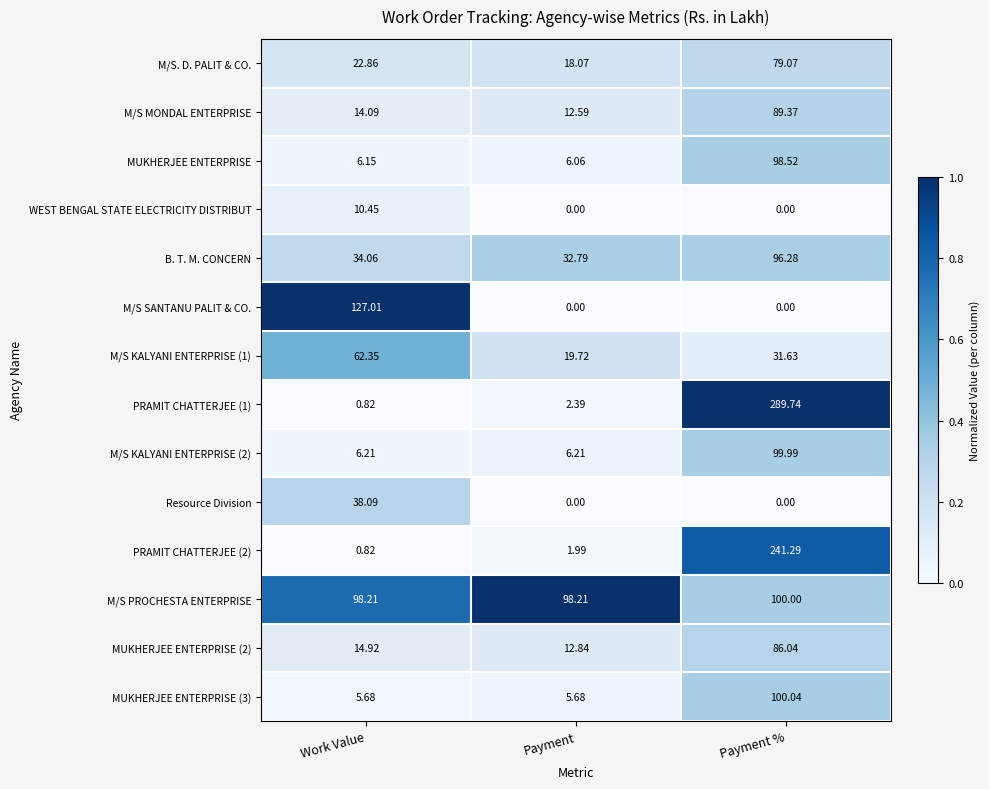

At which label is B. T. M. CONCERN closest to 64?

Work Value